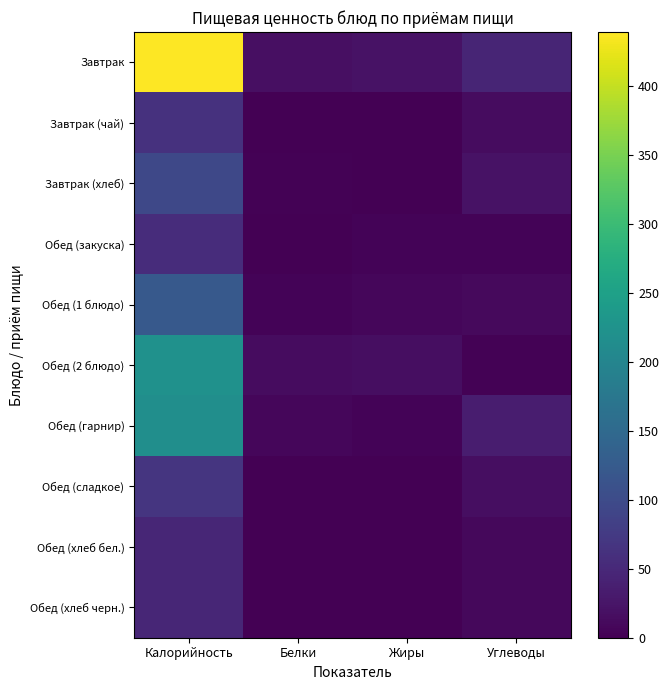

Reading left to right, list all the values displayed in this chart.

Завтрак: Калорийность=439	Белки=18	Жиры=21	Углеводы=46
Завтрак (чай): Калорийность=62	Белки=0	Жиры=0	Углеводы=15
Завтрак (хлеб): Калорийность=96	Белки=2	Жиры=0	Углеводы=21
Обед (закуска): Калорийность=55	Белки=1	Жиры=4	Углеводы=5
Обед (1 блюдо): Калорийность=122	Белки=4	Жиры=7	Углеводы=11
Обед (2 блюдо): Калорийность=222	Белки=15	Жиры=17	Углеводы=3
Обед (гарнир): Калорийность=217	Белки=7	Жиры=5	Углеводы=36
Обед (сладкое): Калорийность=67	Белки=0	Жиры=0	Углеводы=16
Обед (хлеб бел.): Калорийность=48	Белки=1	Жиры=0	Углеводы=10
Обед (хлеб черн.): Калорийность=48	Белки=1	Жиры=0	Углеводы=10